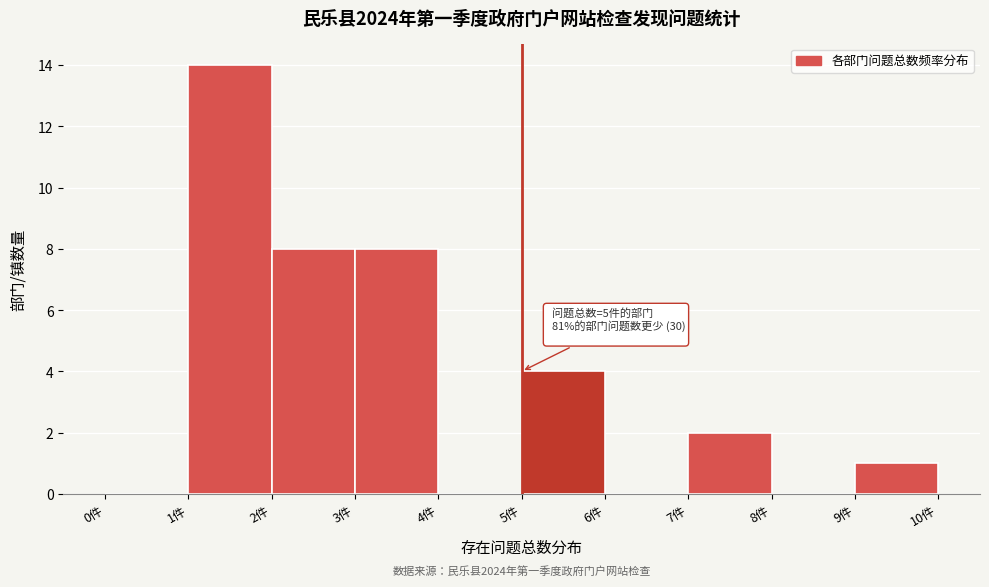

Which range on the x-axis has the tallest bar?

1 to 2